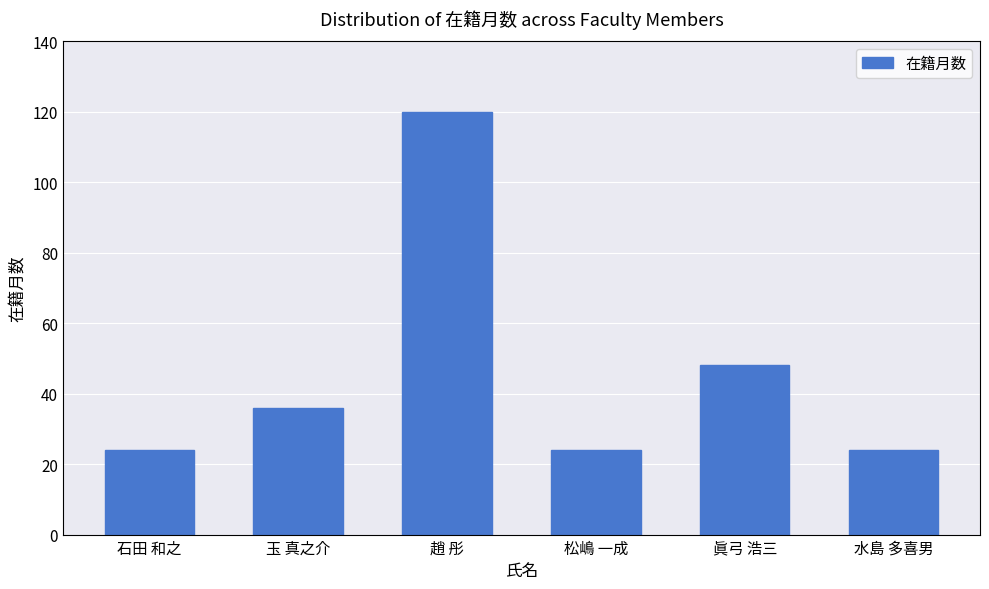

The chart shows a value of 39 at 水島 多喜男. True or false?

False